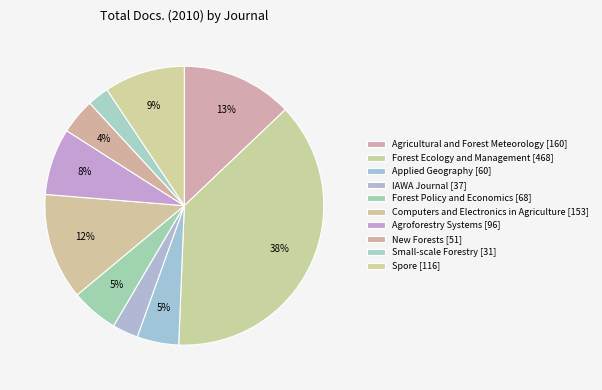

Is it true that Forest Policy and Economics [68] is 5% of the pie?

True